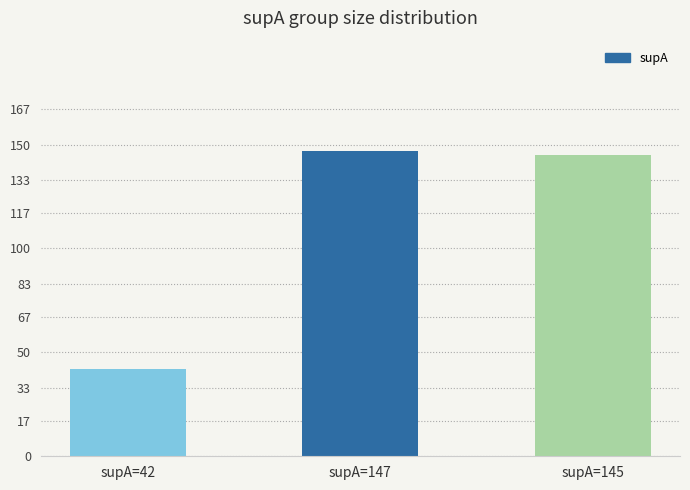

What is the difference between the values at supA=145 and supA=147?

2